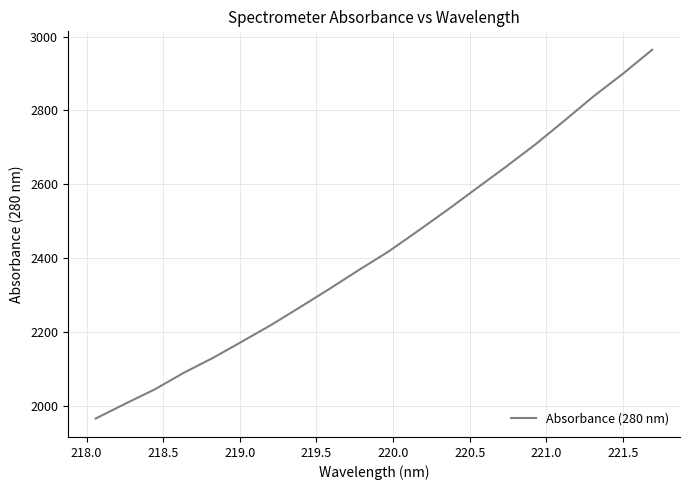

What is the average value?

2421.2